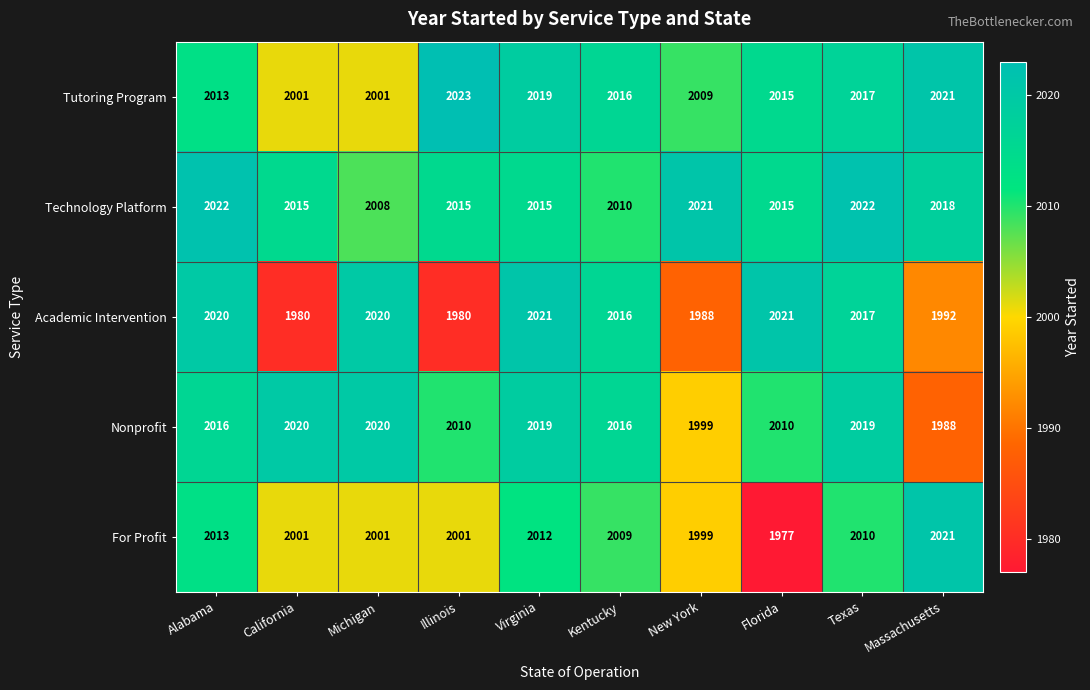

How many values in the For Profit series are below 2009?

5